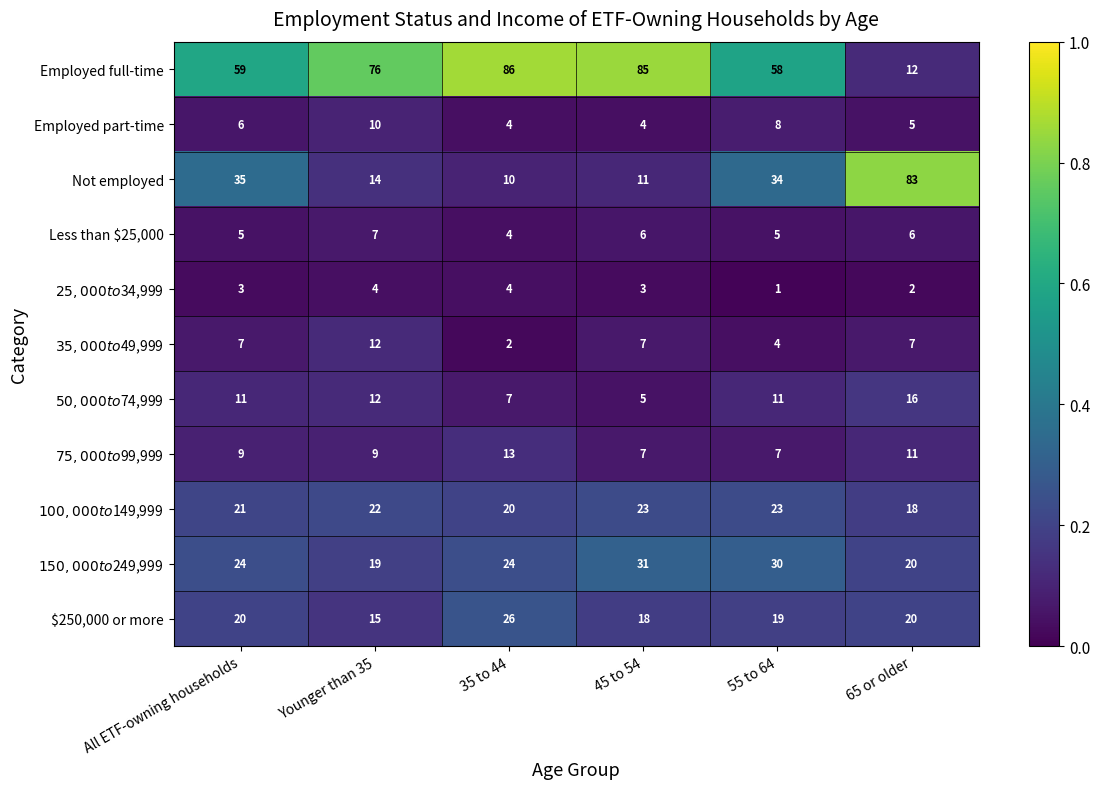

Which series has the largest range (max minus min)?

Employed full-time